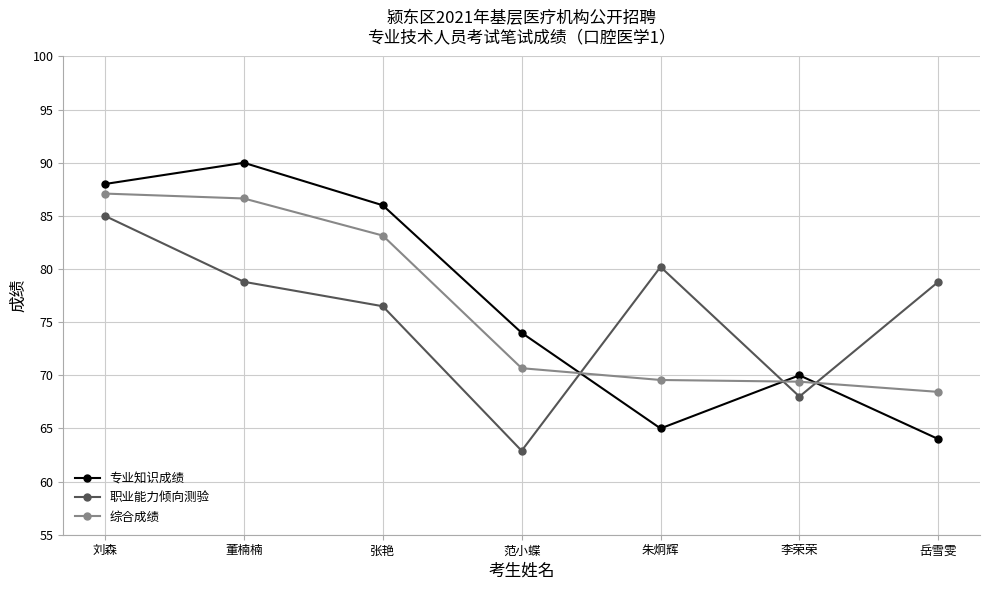

In 专业知识成绩, how many points are higher than both neighbors (excluding endpoints)?

2